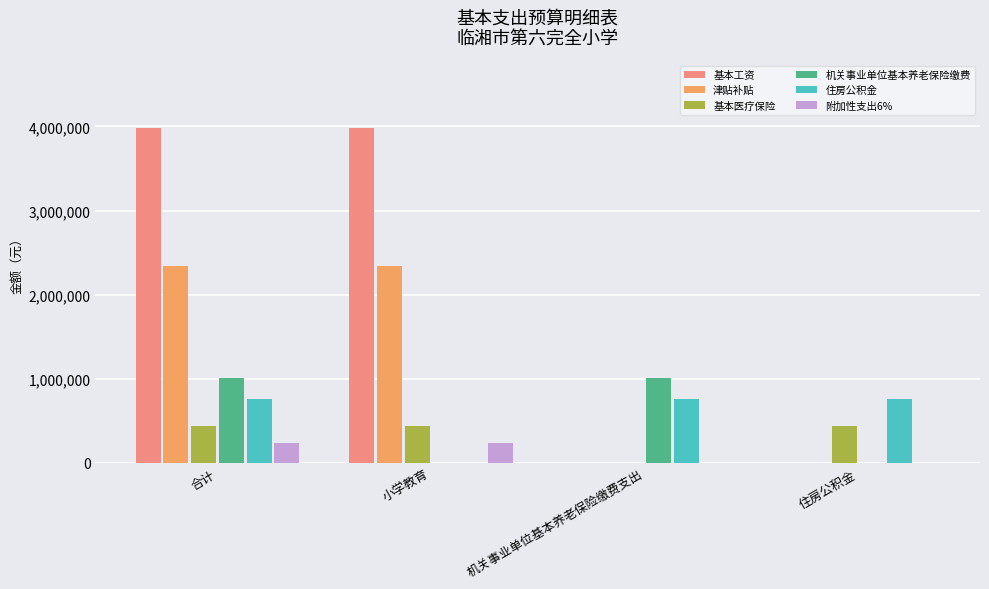

How many positive values does the 基本医疗保险 series have?

3